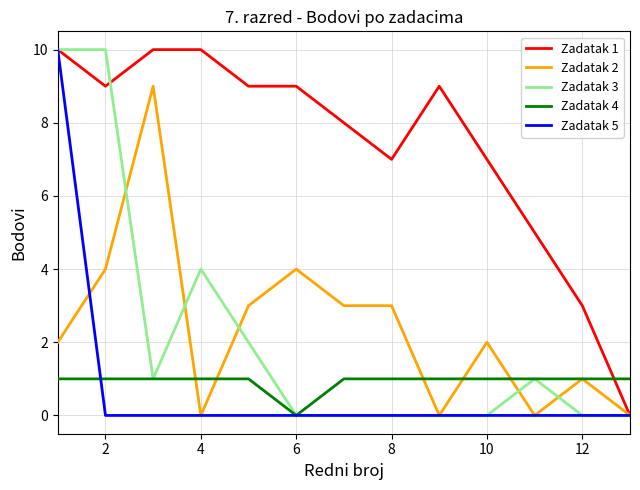

Which series has the largest total across all categories?

Zadatak 1